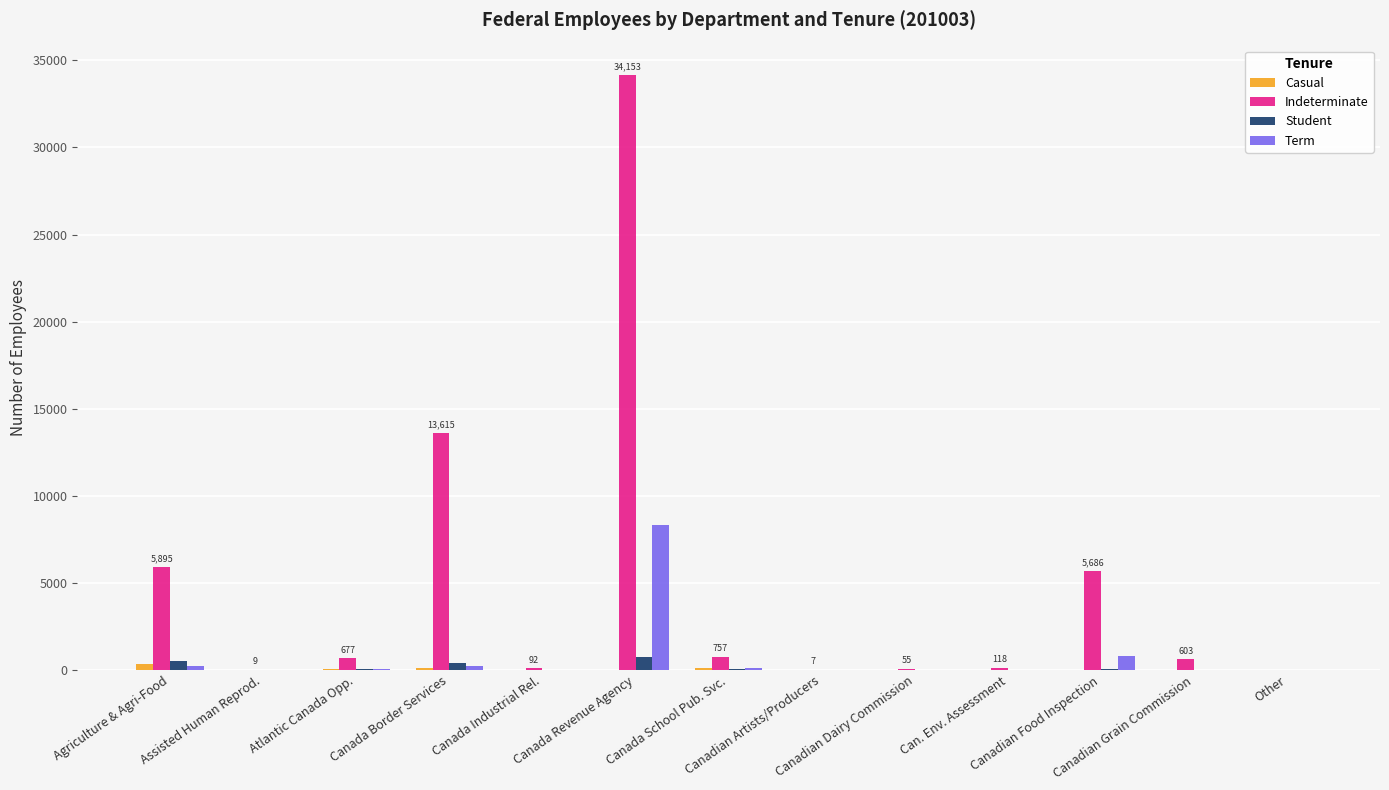

What is the highest value of the Term series?

8297